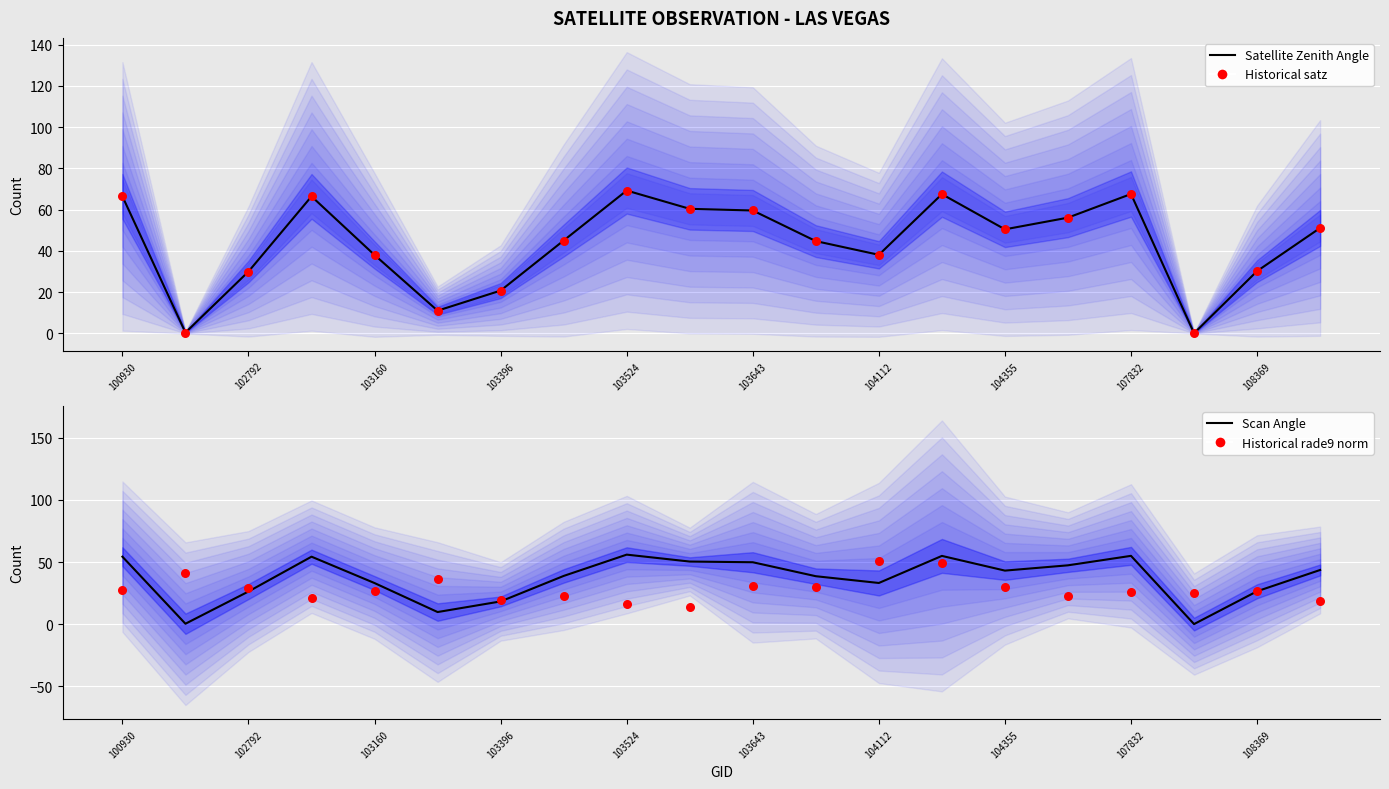

Which series has the widest spread of Y values?

Satellite Zenith Angle